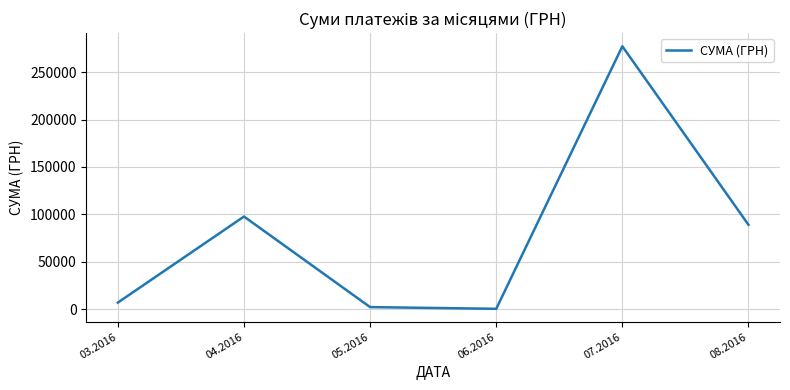

True or false: the data has more than 1 interior local peaks.

True